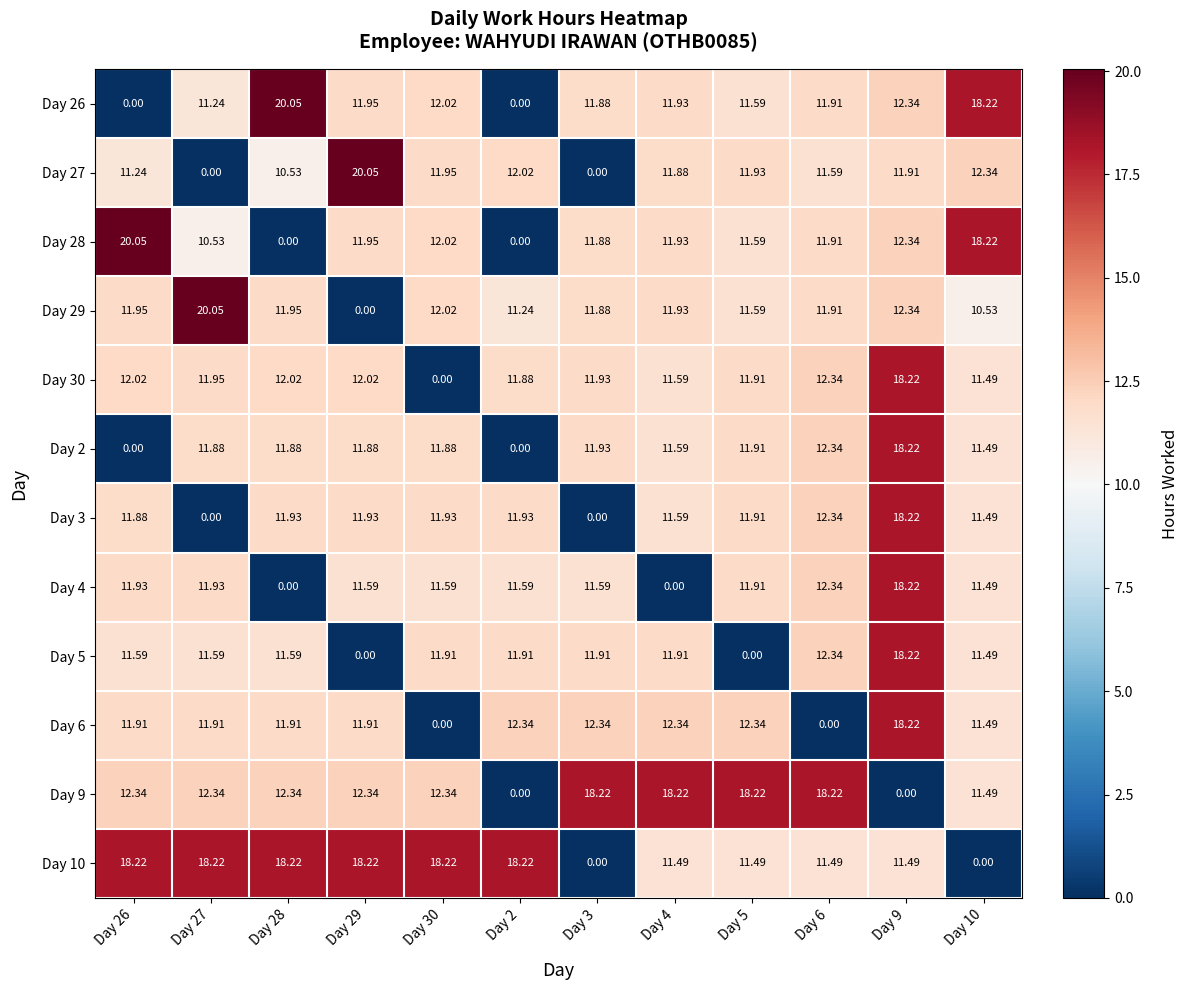

How many series are shown in this chart?

12